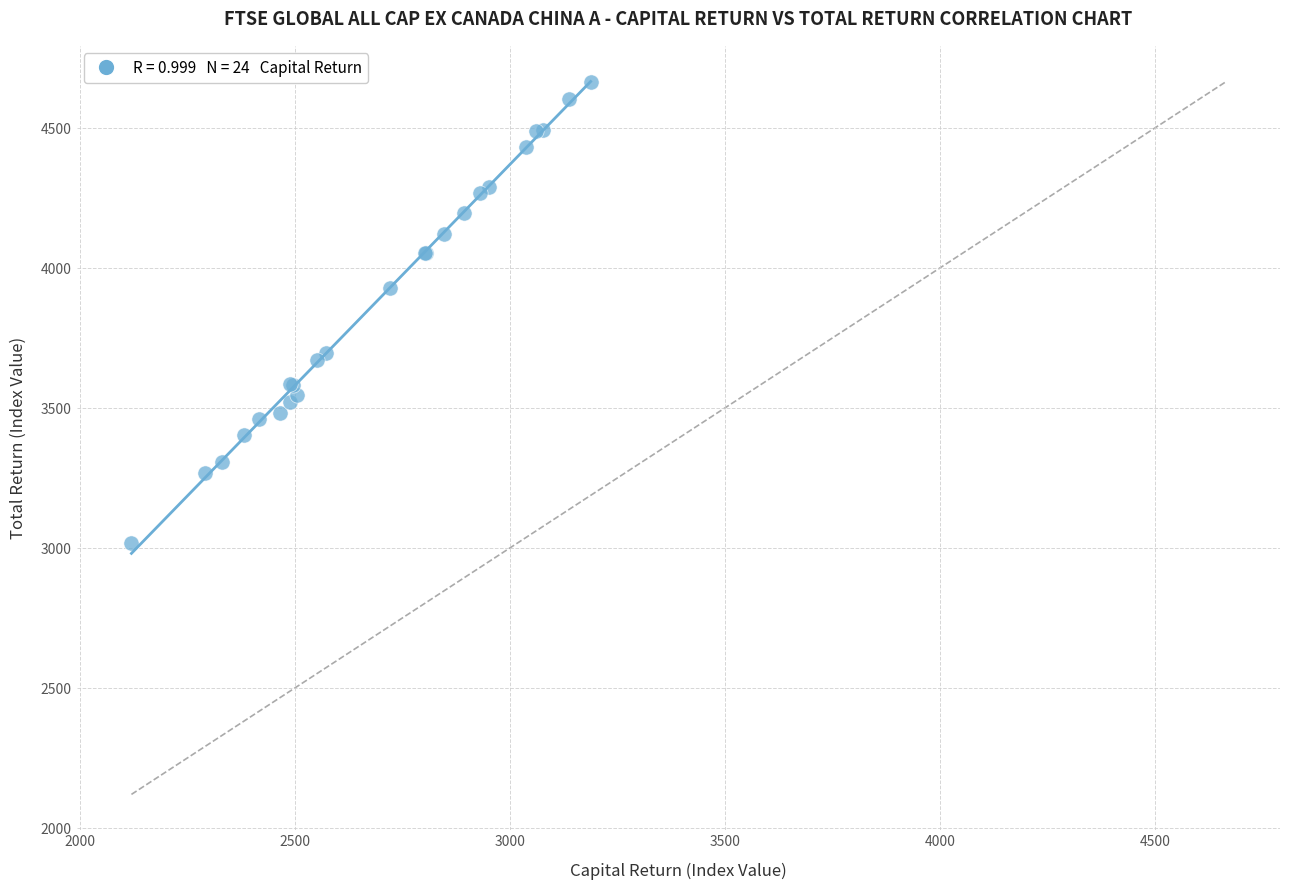

What Y value in the scatter plot is closest to 3841?

3927.4